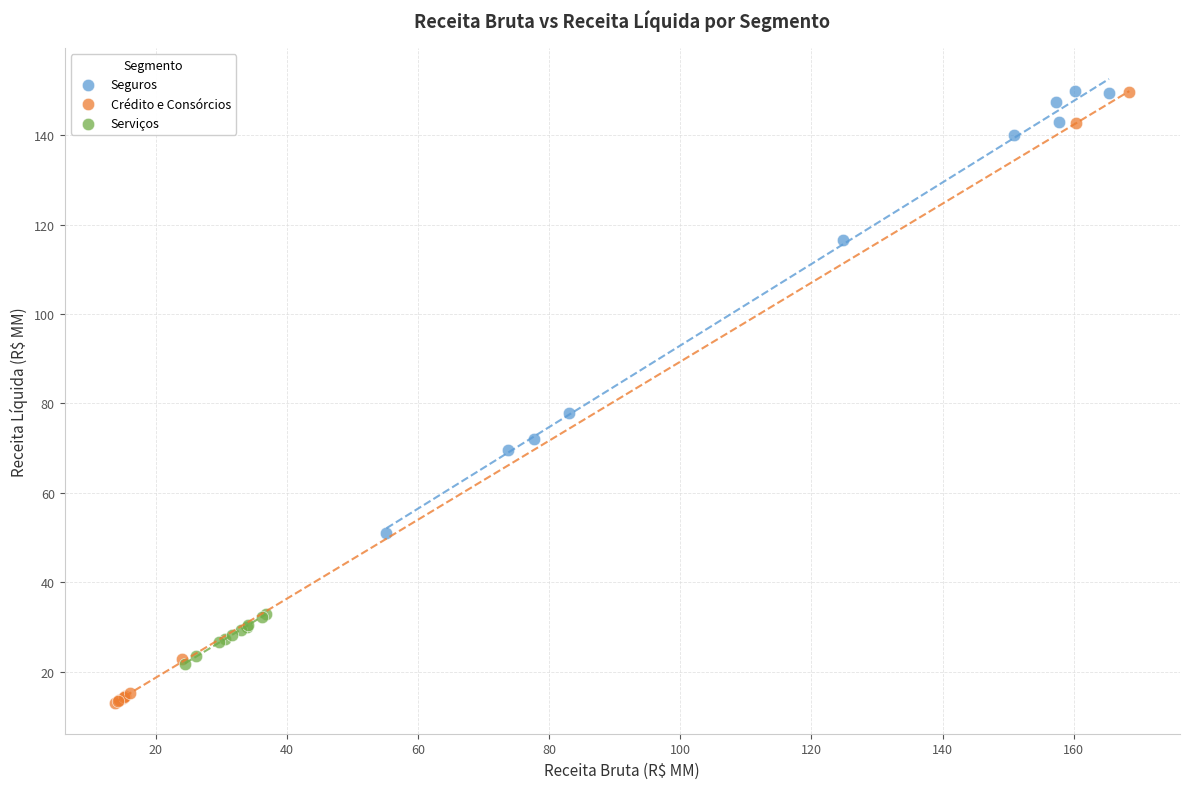

Which series has the widest spread of Y values?

Crédito e Consórcios